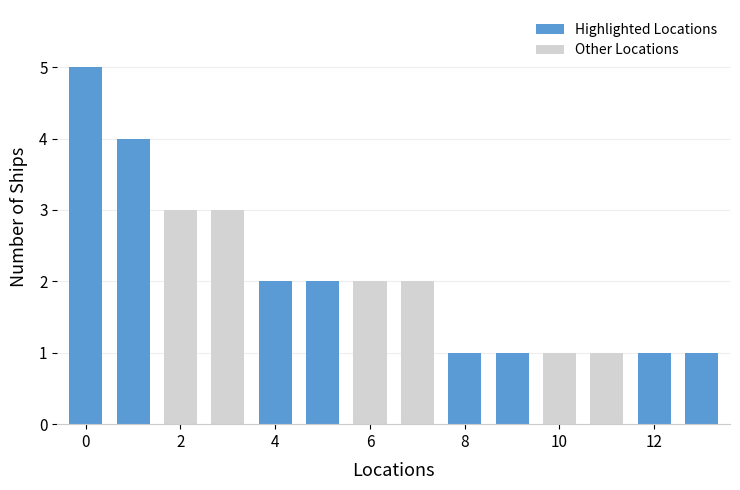

The value at Bass Strait, near Cape Schanck is 3. True or false?

False